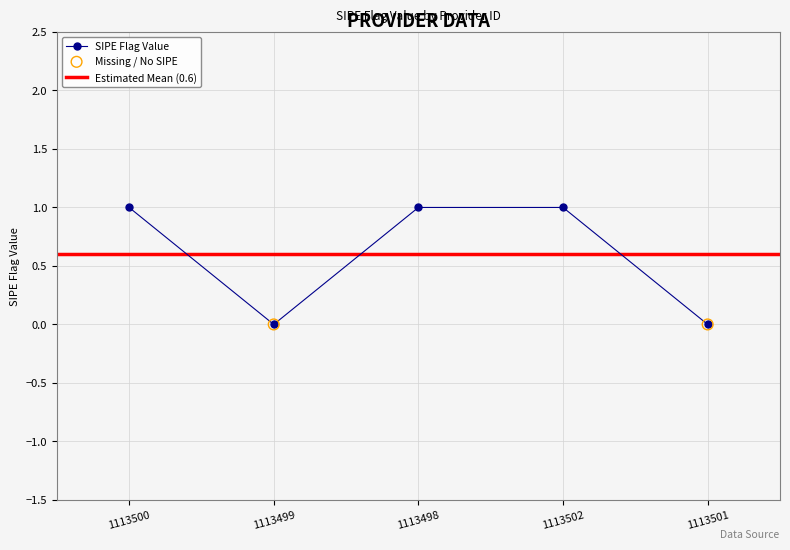

What is the change in value from 1113499 to 1113502?

+1